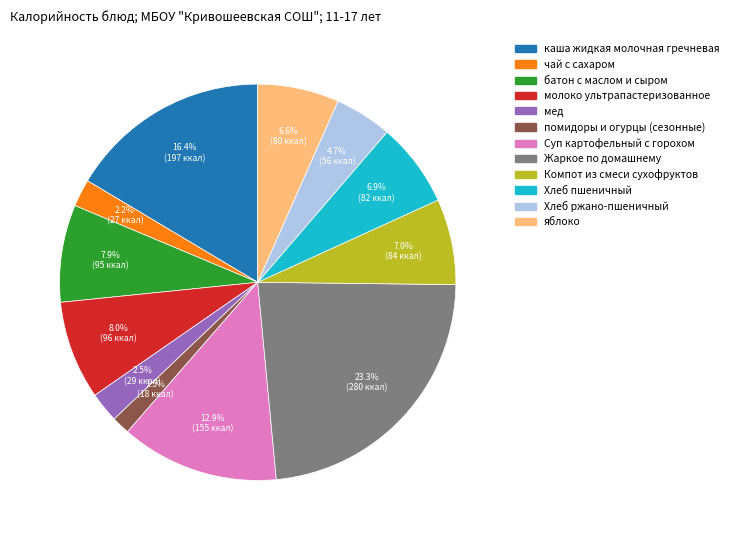

Which slice is the largest?

Жаркое по домашнему